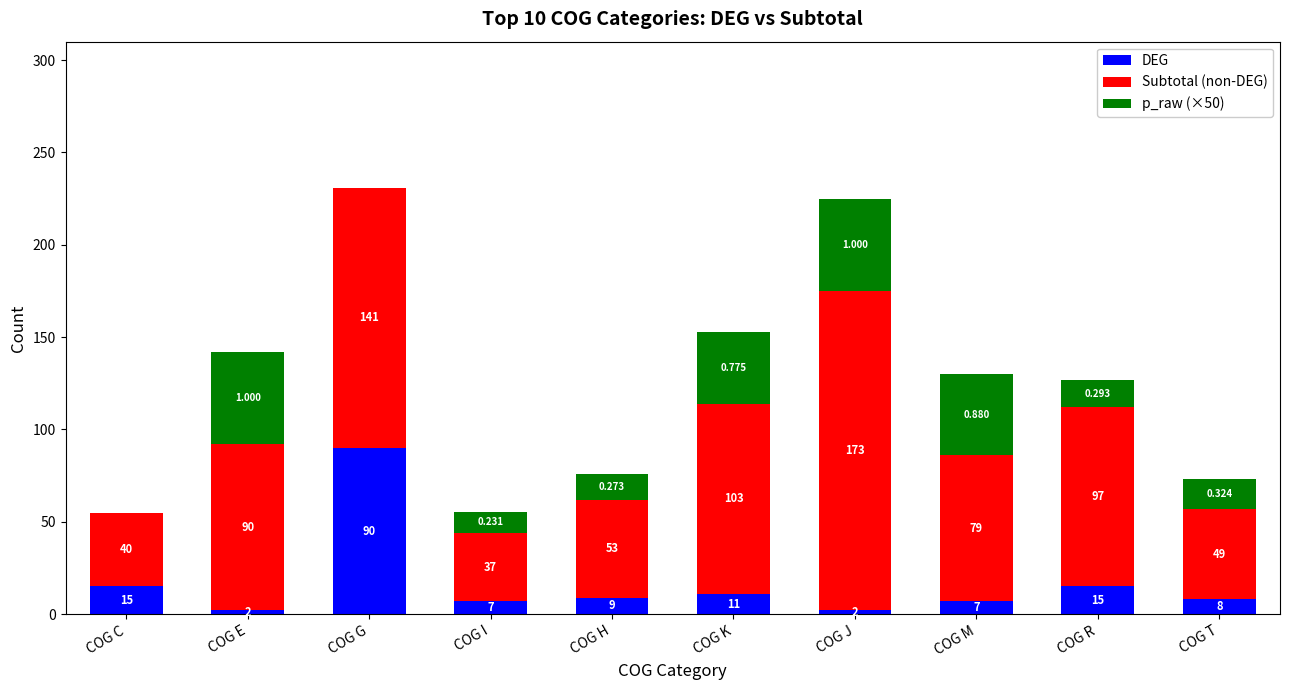

At which category is the sum across all series the highest?

COG G